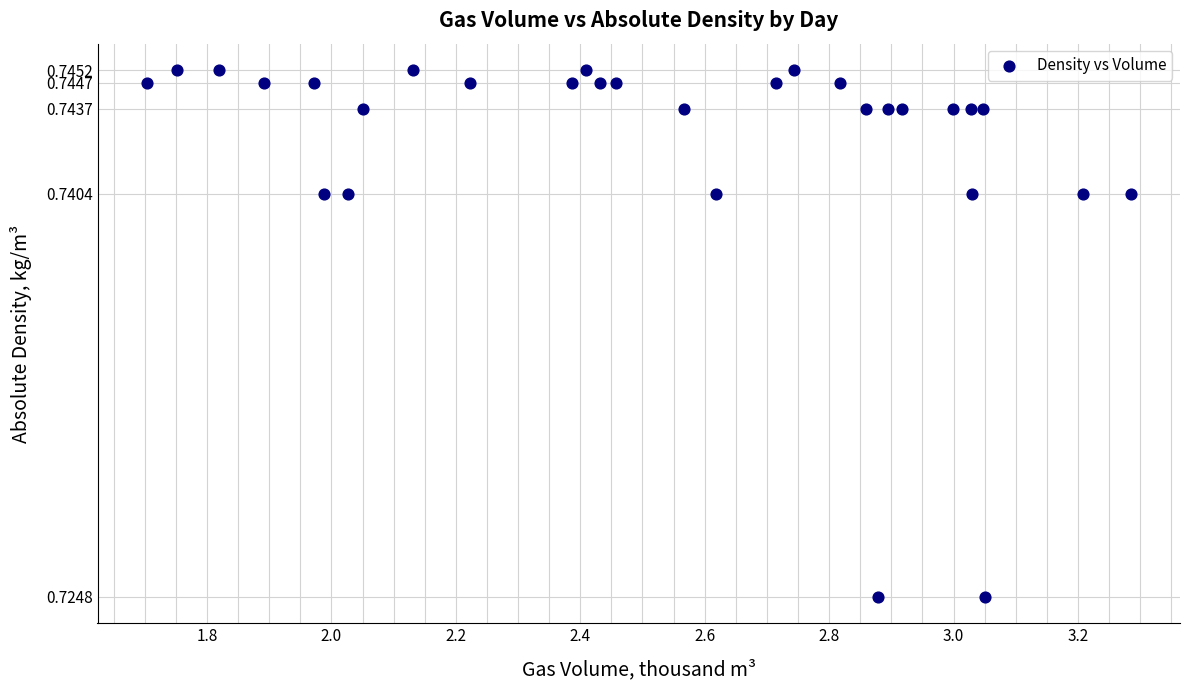

What is the range of X values (max minus min)?

1.6